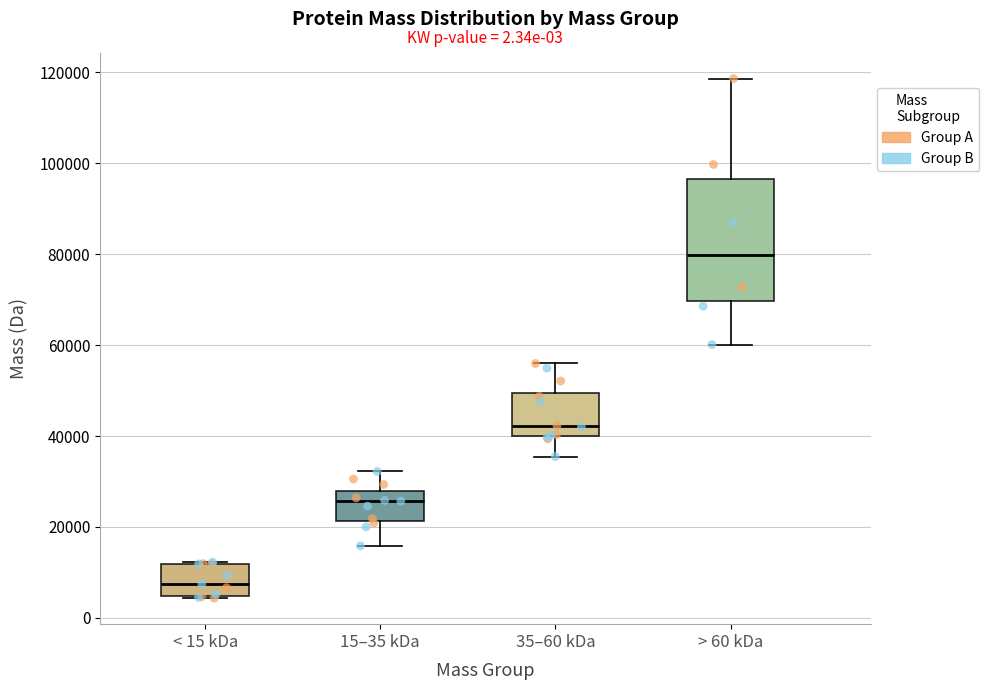

Comparing the boxes themselves (not the whiskers), which one is the tallest?

> 60 kDa